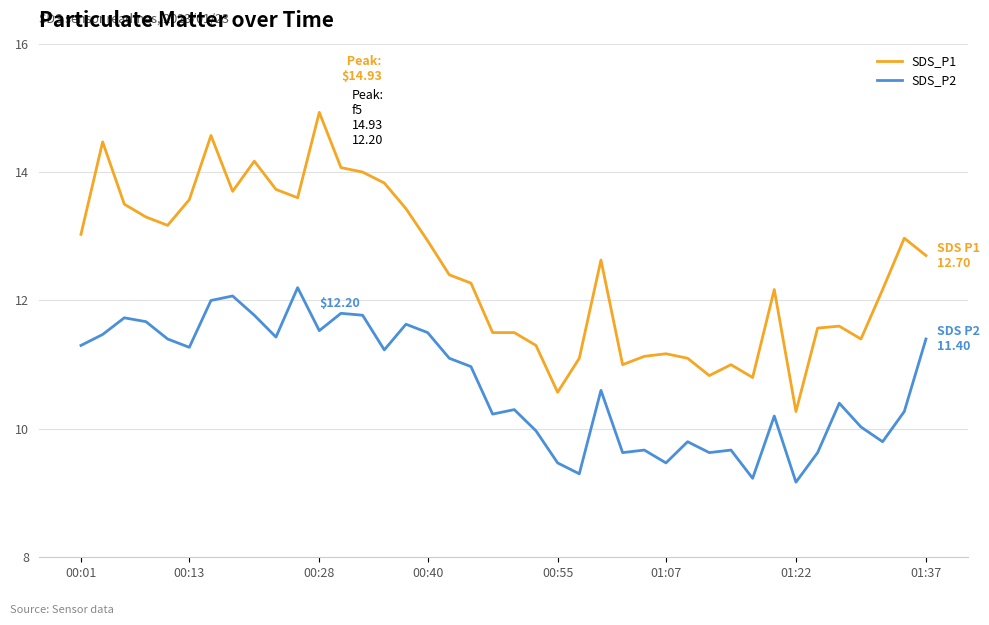

Which series has the widest spread of values?

SDS_P1